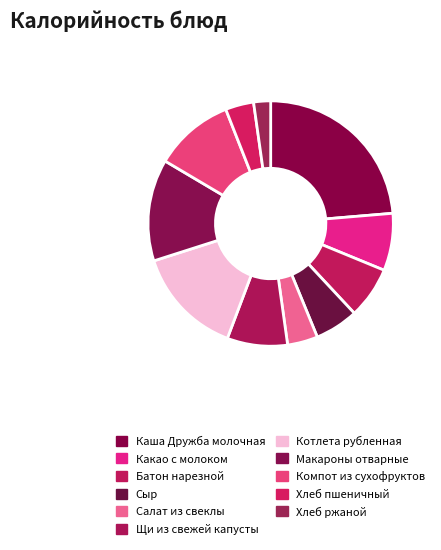

Does Хлеб пшеничный account for over 50% of the chart?

No